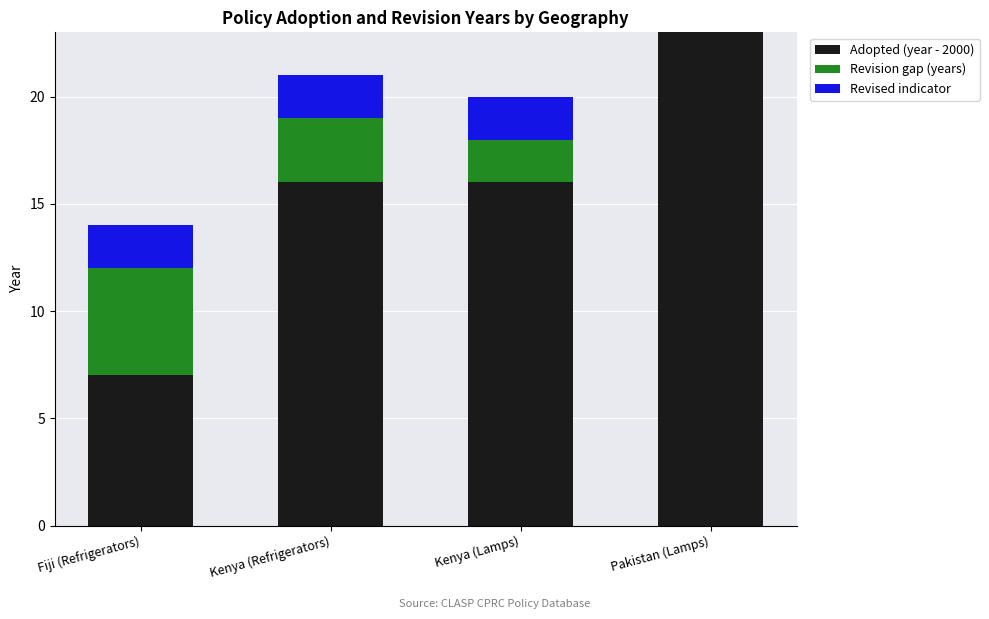

How many series are shown in this chart?

3